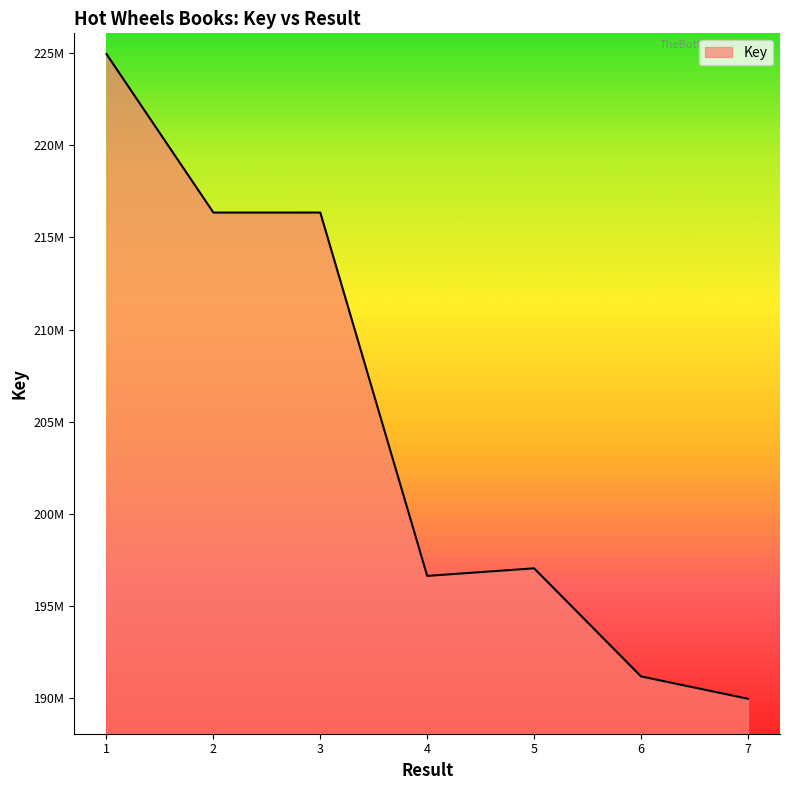

True or false: the data shows 216354578 at 2.

True